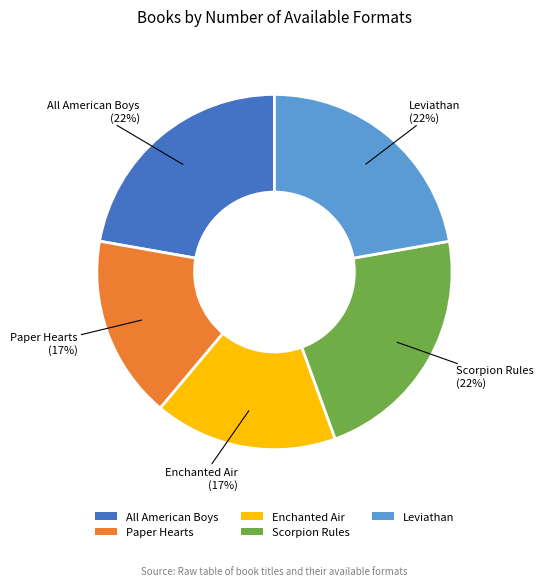

To the nearest percent, what portion does Leviathan represent?

22%